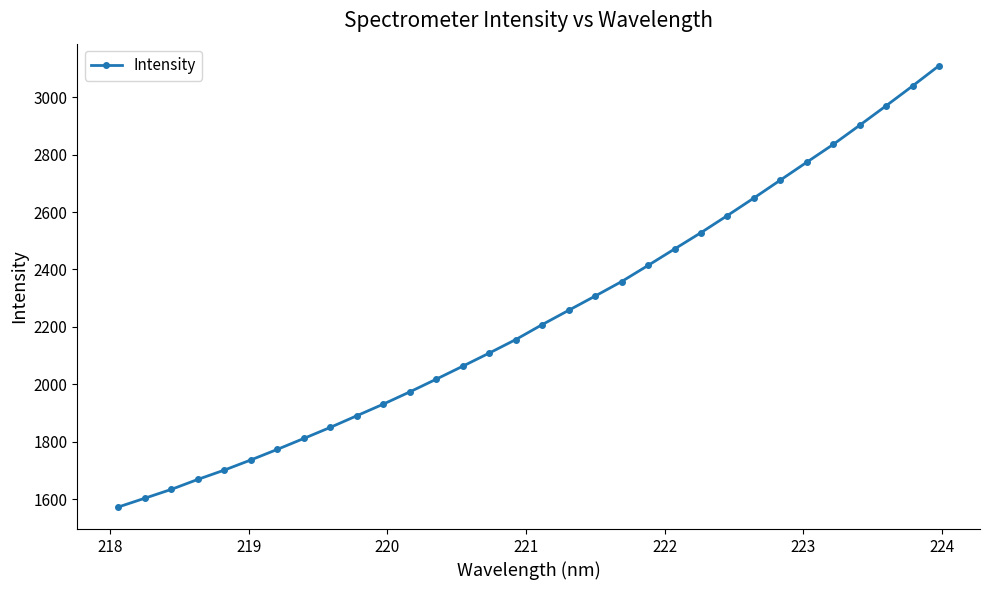

True or false: the data has more than 2 interior local peaks.

False